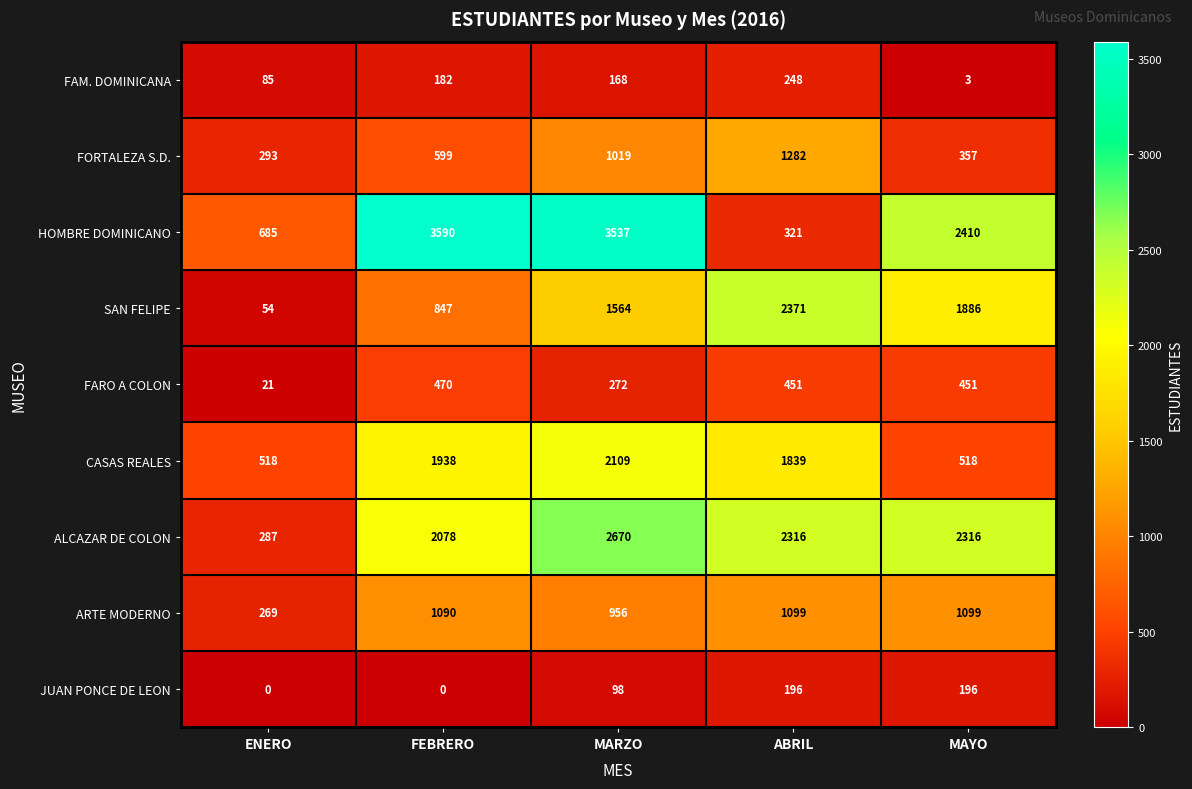

What is the approximate value of FAM. DOMINICANA at MAYO?

3